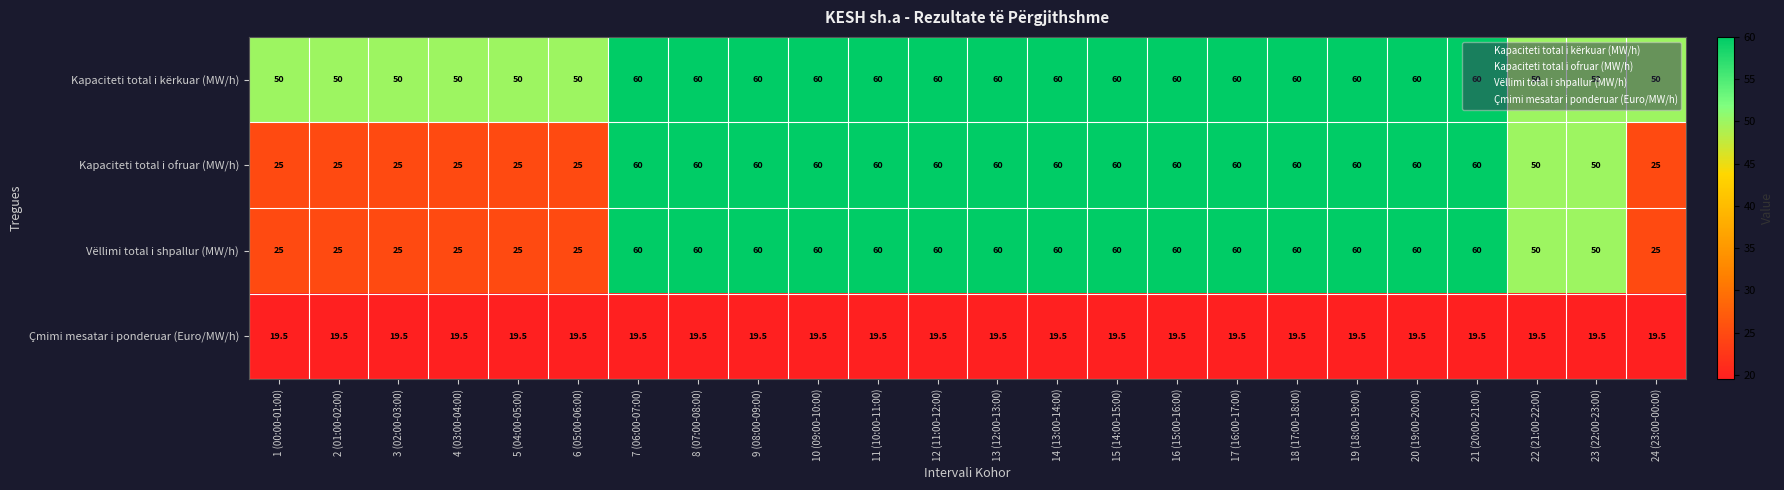

What is the total value across all series at 18 (17:00-18:00)?

199.5